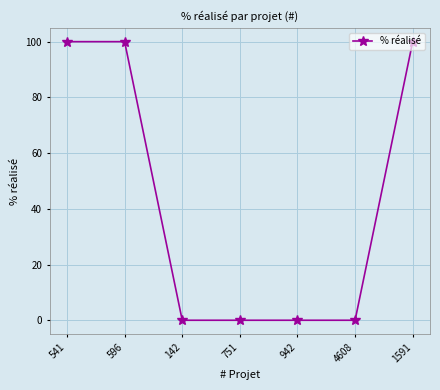

What is the sum of the values at 942 and 1591?

100